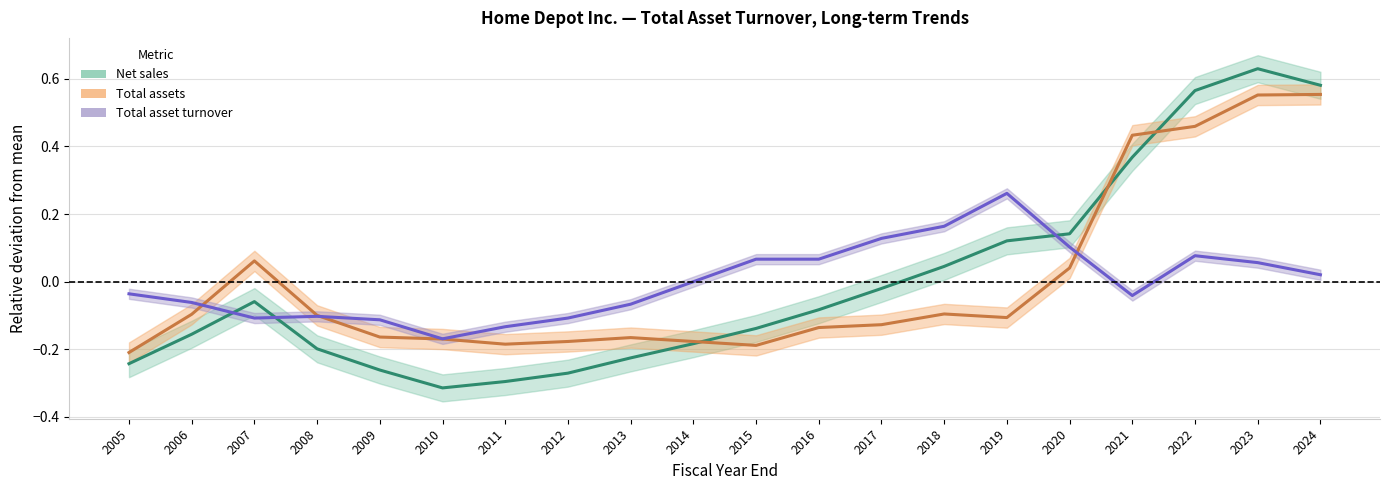

What is the greatest value displayed?

0.6